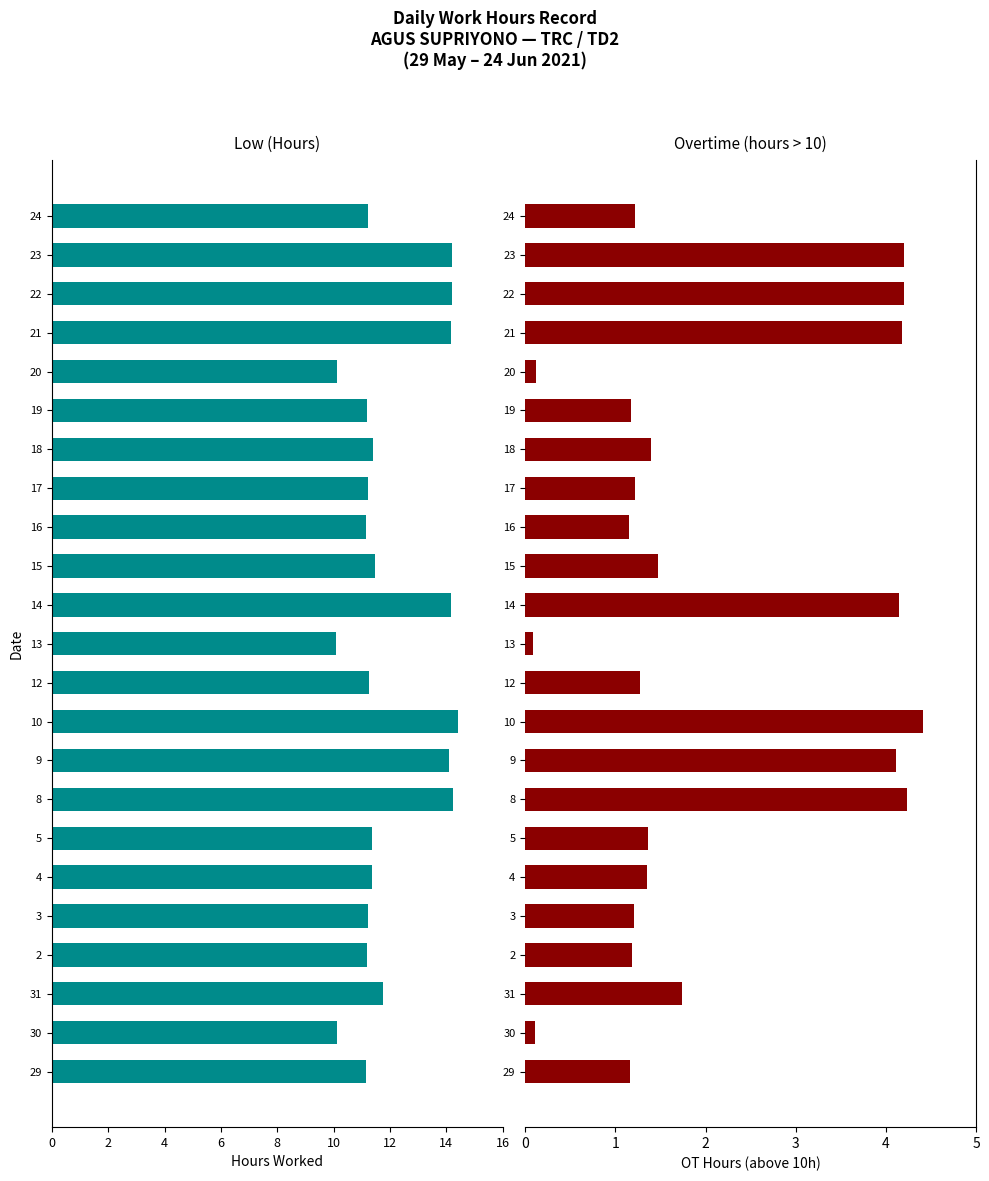

What are all the series names shown in the legend?

Low (Hours), OT Hours (above 10h)